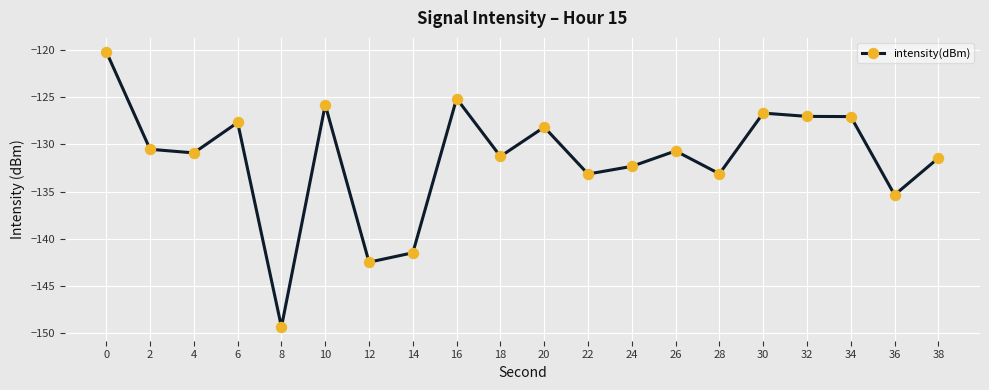

True or false: the data has more than 0 interior local peaks.

True